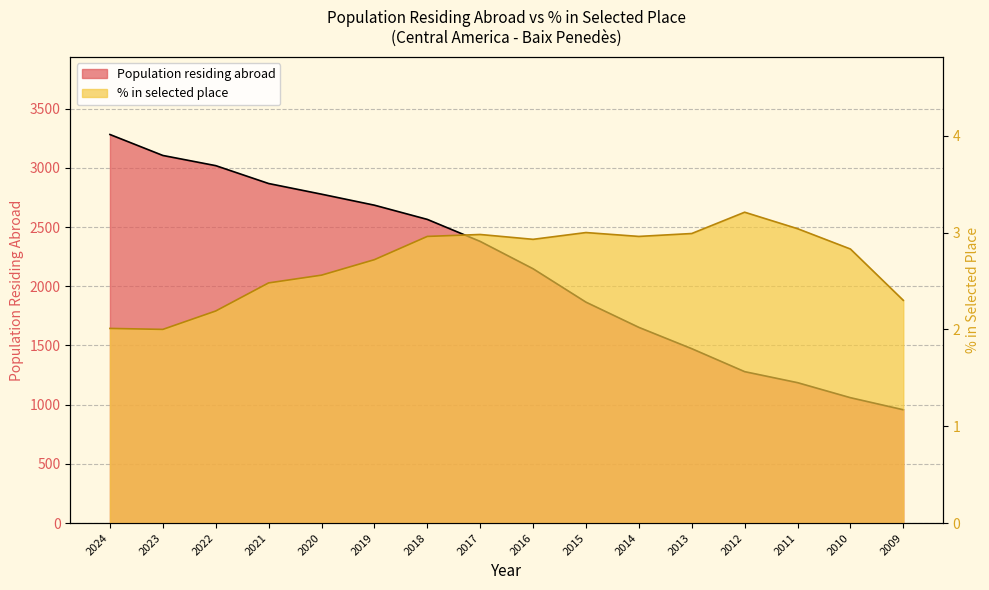

Which has a higher value, 2012 or 2019?

2019